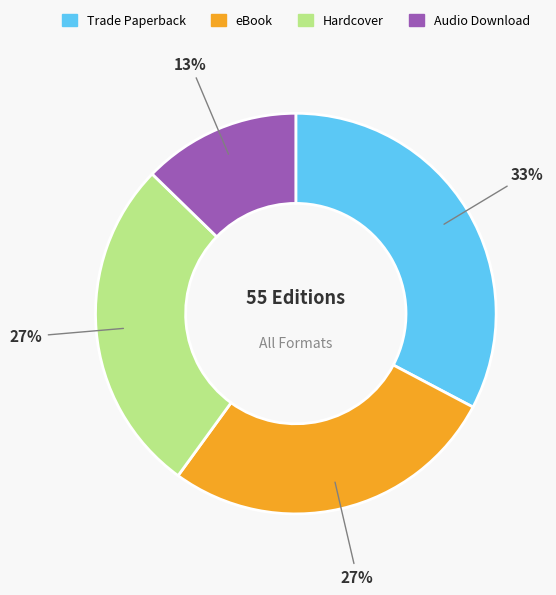

To the nearest percent, what is the average slice percentage?

25%